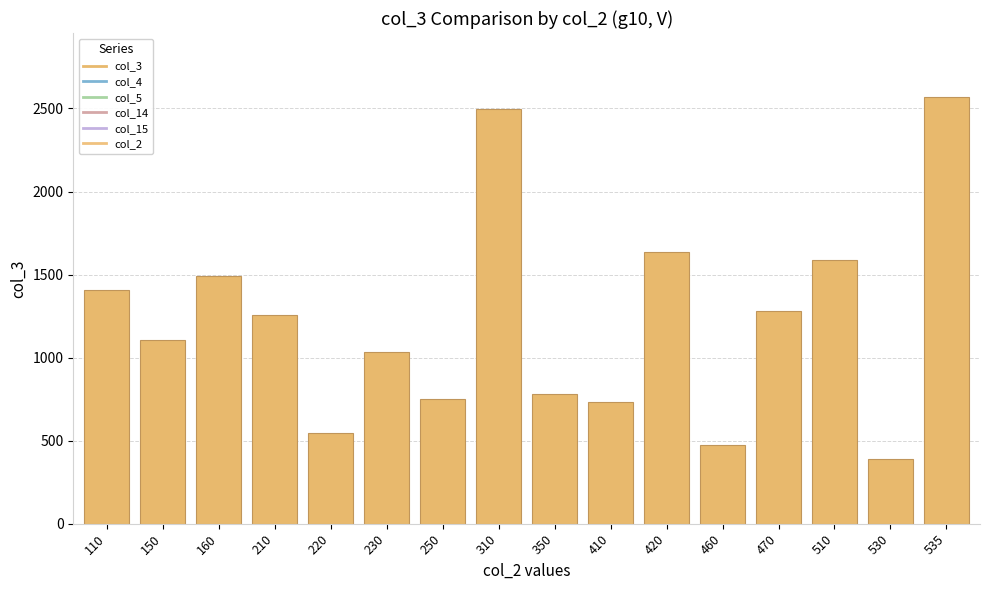

What is the difference between the second highest and second lowest values?

2022